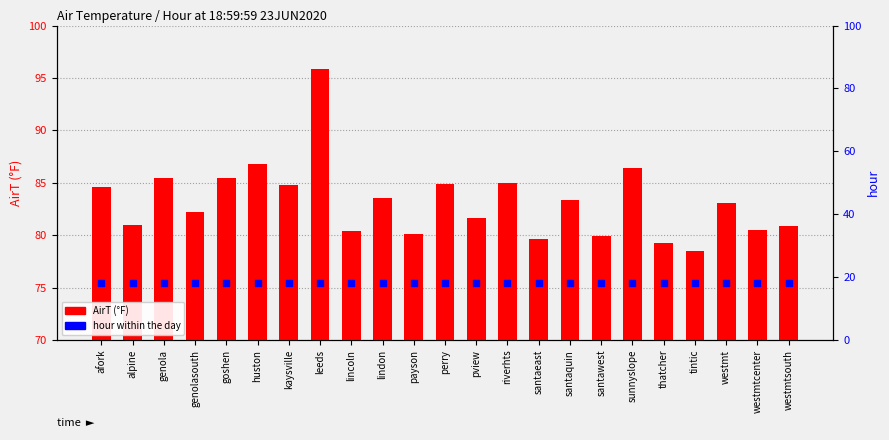

What are all the series names shown in the legend?

AirT, hour